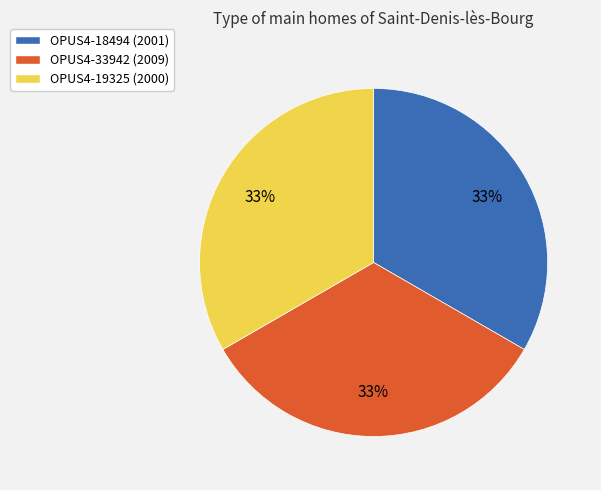

What is the ratio of the value at OPUS4-33942 (2009) to the value at OPUS4-18494 (2001)?

1.0